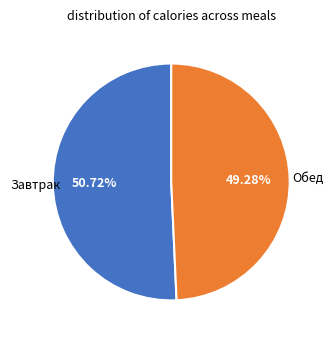

Does any single category account for the majority?

Yes